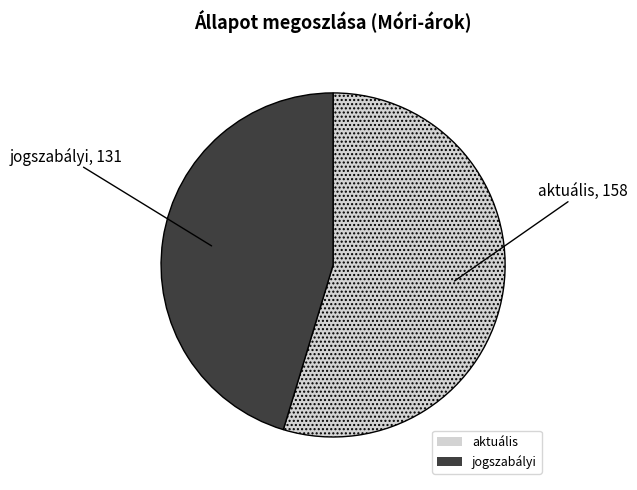

Do jogszabályi and aktuális together represent more than half of the pie?

Yes